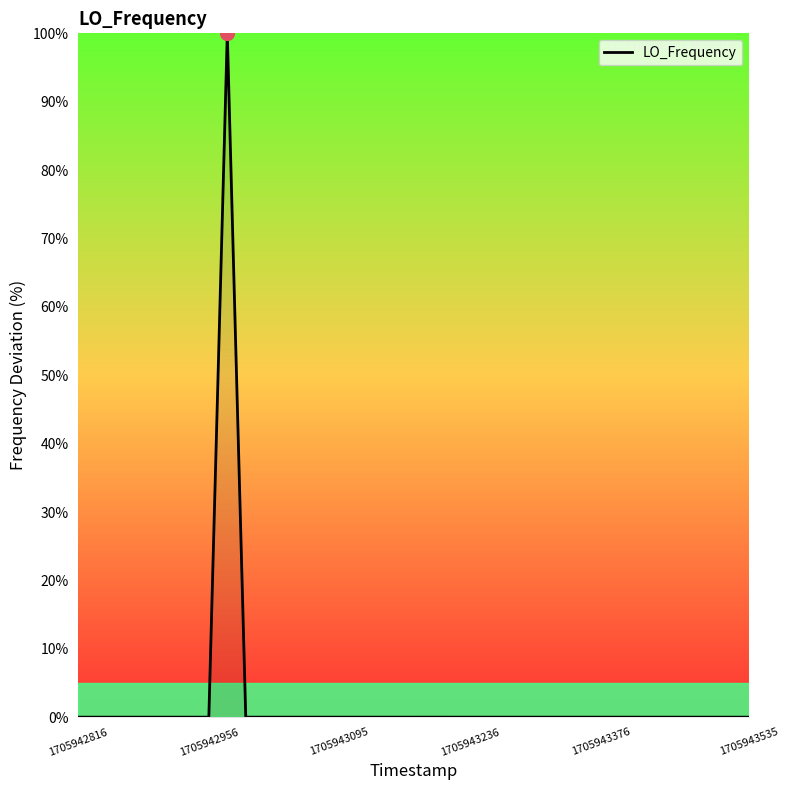

What is the maximum value shown in the chart?

100.0